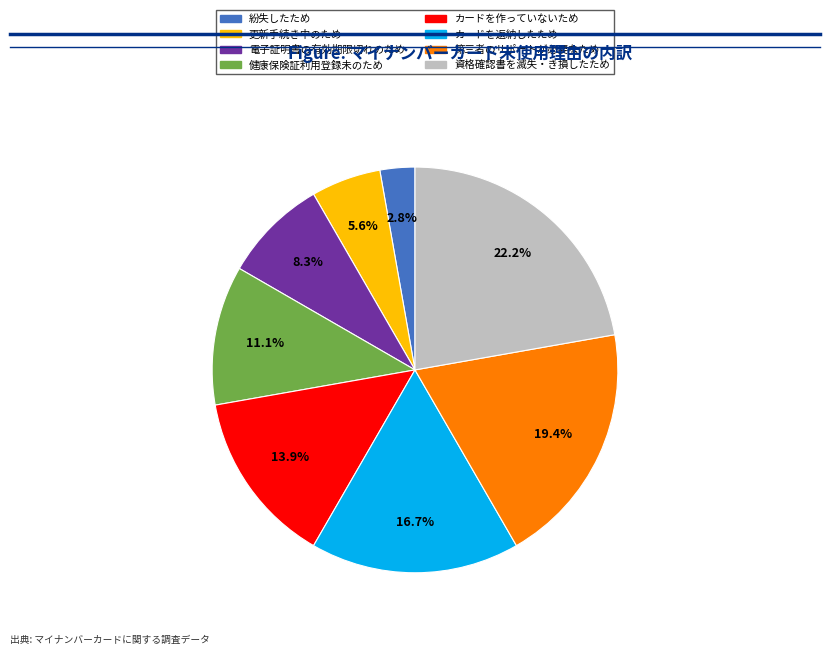

Rank the categories by value from highest to lowest.

資格確認書を滅失・き損したため, 第三者のサポートが必要なため, カードを返納したため, カードを作っていないため, 健康保険証利用登録未のため, 電子証明書の有効期限切れのため, 更新手続き中のため, 紛失したため